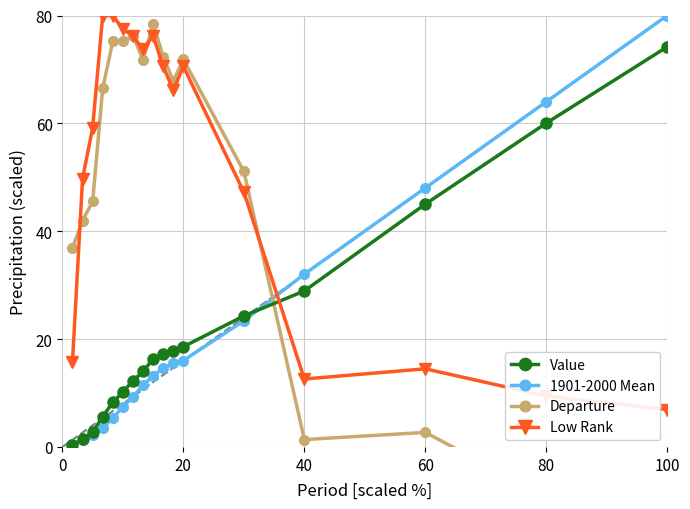

The 1901-2000 Mean series shows 32.0 at 40. True or false?

True